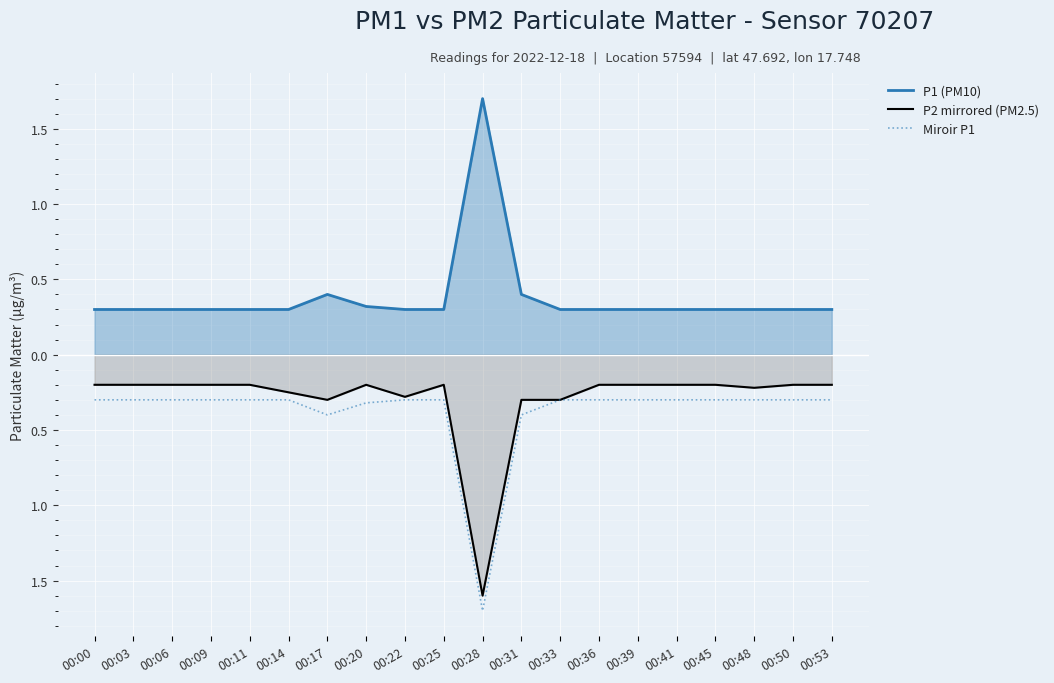

What is the maximum value for P1 (PM10)?

1.7